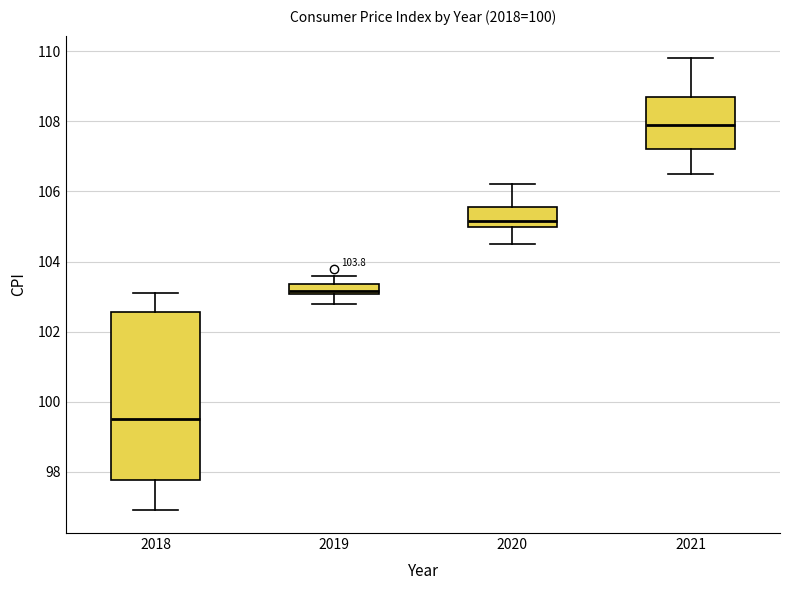

Comparing the boxes themselves (not the whiskers), which one is the tallest?

2018